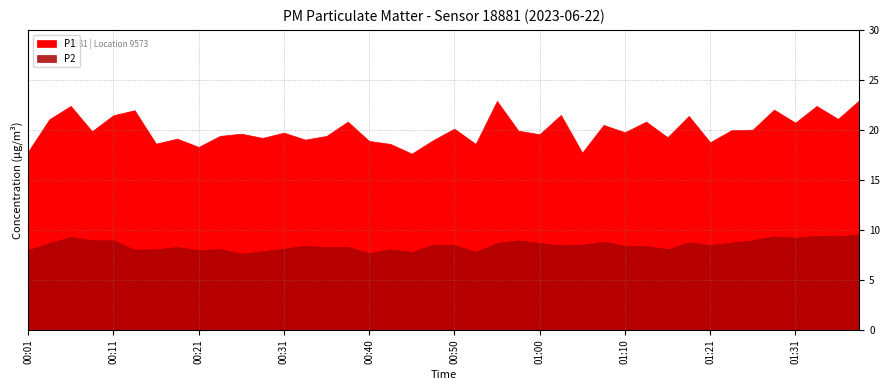

True or false: P1 and P2 intersect in this chart.

False